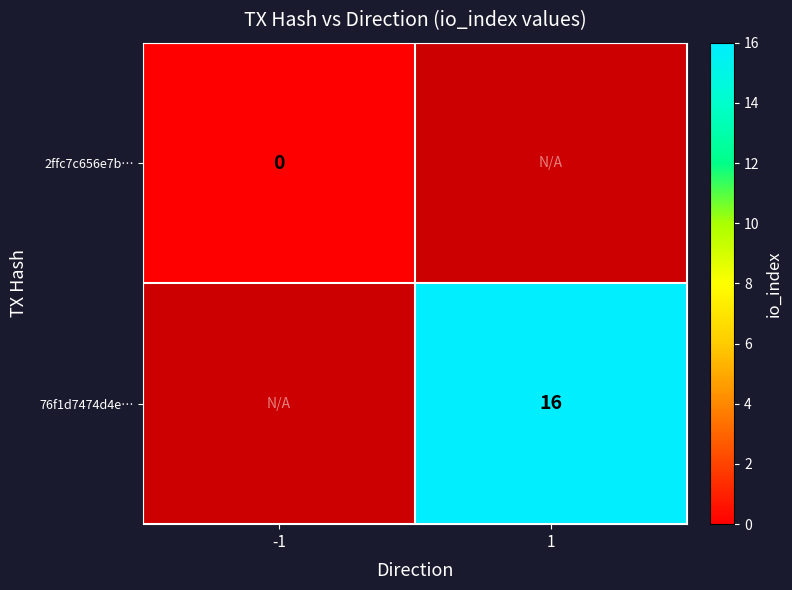

True or false: 76f1d7474d4e… has a value of 16 at 1.

True